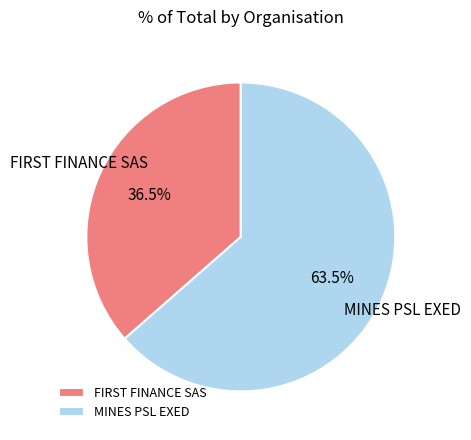

To the nearest percent, what is the average slice percentage?

50%